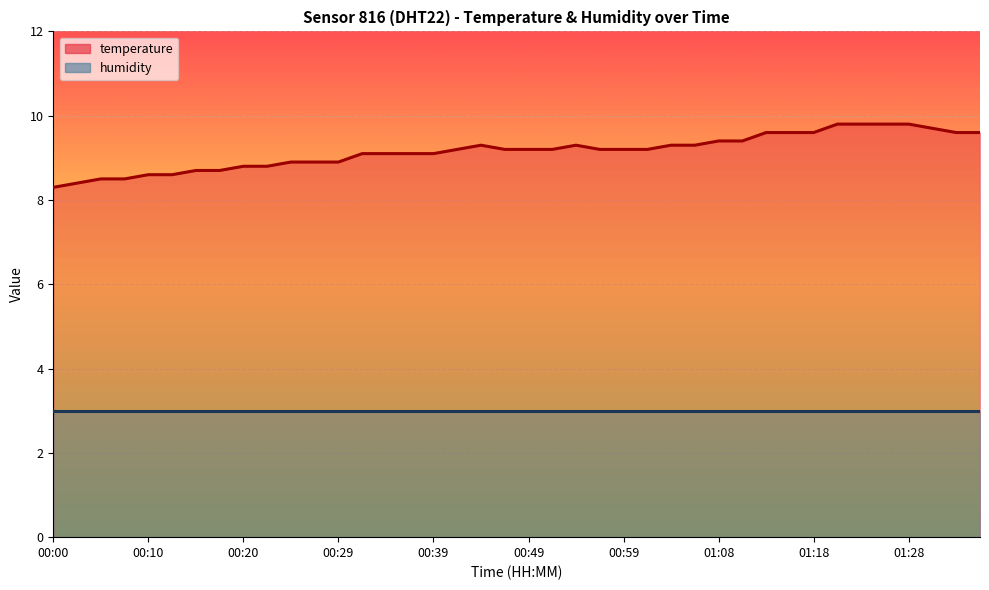

What is the smallest value displayed?

8.3